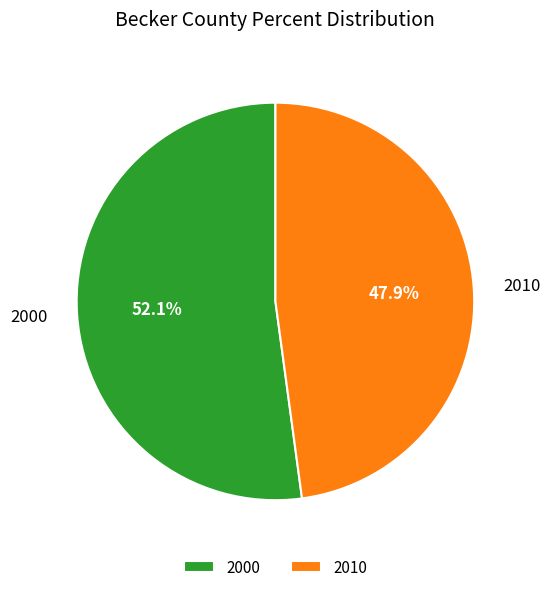

To the nearest percent, what portion does 2010 represent?

48%